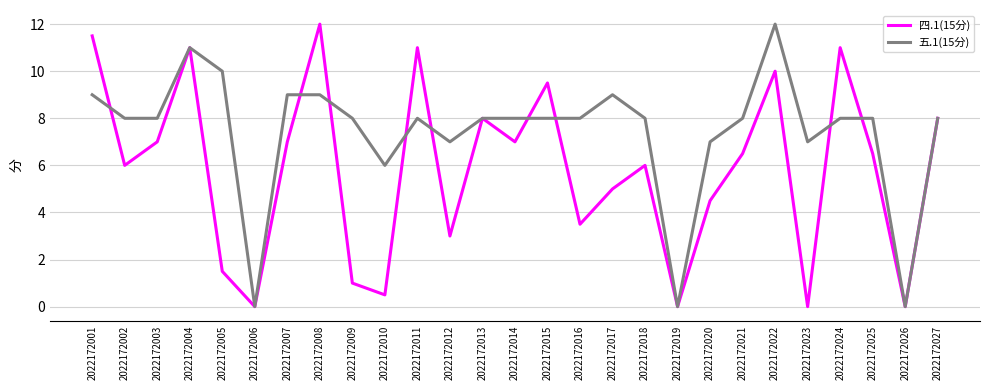

Reading right to left, transcribe all the data shown in this chart.

四.1(15分): 2022172027=8.0	2022172026=0.0	2022172025=6.5	2022172024=11.0	2022172023=0.0	2022172022=10.0	2022172021=6.5	2022172020=4.5	2022172019=0.0	2022172018=6.0	2022172017=5.0	2022172016=3.5	2022172015=9.5	2022172014=7.0	2022172013=8.0	2022172012=3.0	2022172011=11.0	2022172010=0.5	2022172009=1.0	2022172008=12.0	2022172007=7.0	2022172006=0.0	2022172005=1.5	2022172004=11.0	2022172003=7.0	2022172002=6.0	2022172001=11.5
五.1(15分): 2022172027=8.0	2022172026=0.0	2022172025=8.0	2022172024=8.0	2022172023=7.0	2022172022=12.0	2022172021=8.0	2022172020=7.0	2022172019=0.0	2022172018=8.0	2022172017=9.0	2022172016=8.0	2022172015=8.0	2022172014=8.0	2022172013=8.0	2022172012=7.0	2022172011=8.0	2022172010=6.0	2022172009=8.0	2022172008=9.0	2022172007=9.0	2022172006=0.0	2022172005=10.0	2022172004=11.0	2022172003=8.0	2022172002=8.0	2022172001=9.0